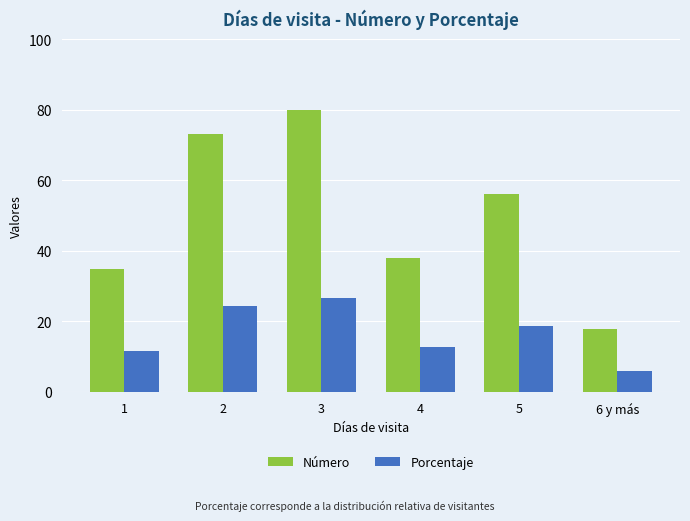

Reading left to right, transcribe all the data shown in this chart.

Número: 1=35.0	2=73.0	3=80.0	4=38.0	5=56.0	6 y más=18.0
Porcentaje: 1=11.7	2=24.3	3=26.7	4=12.7	5=18.7	6 y más=6.0